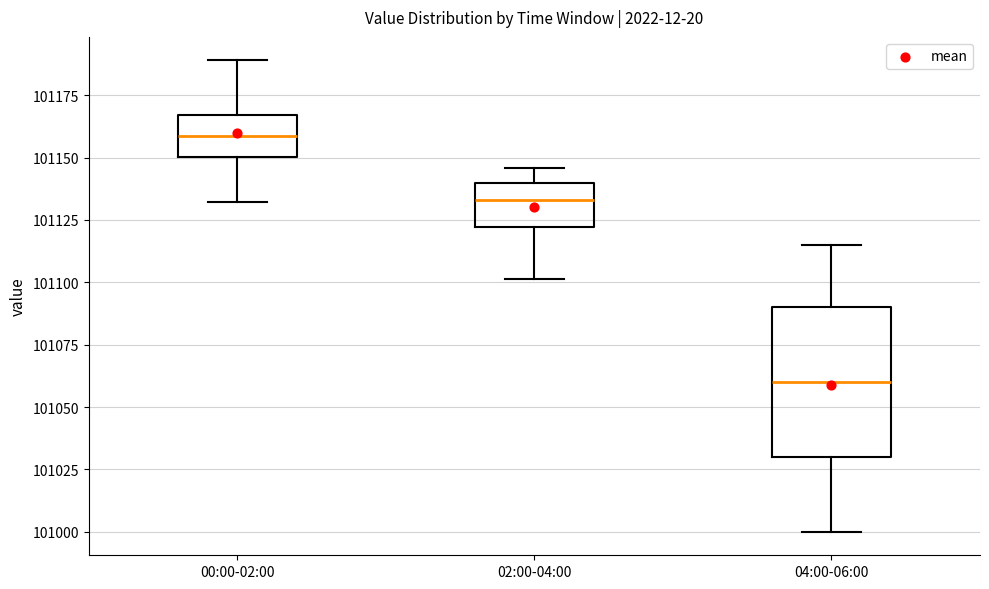

Comparing the boxes themselves (not the whiskers), which one is the tallest?

04:00-06:00